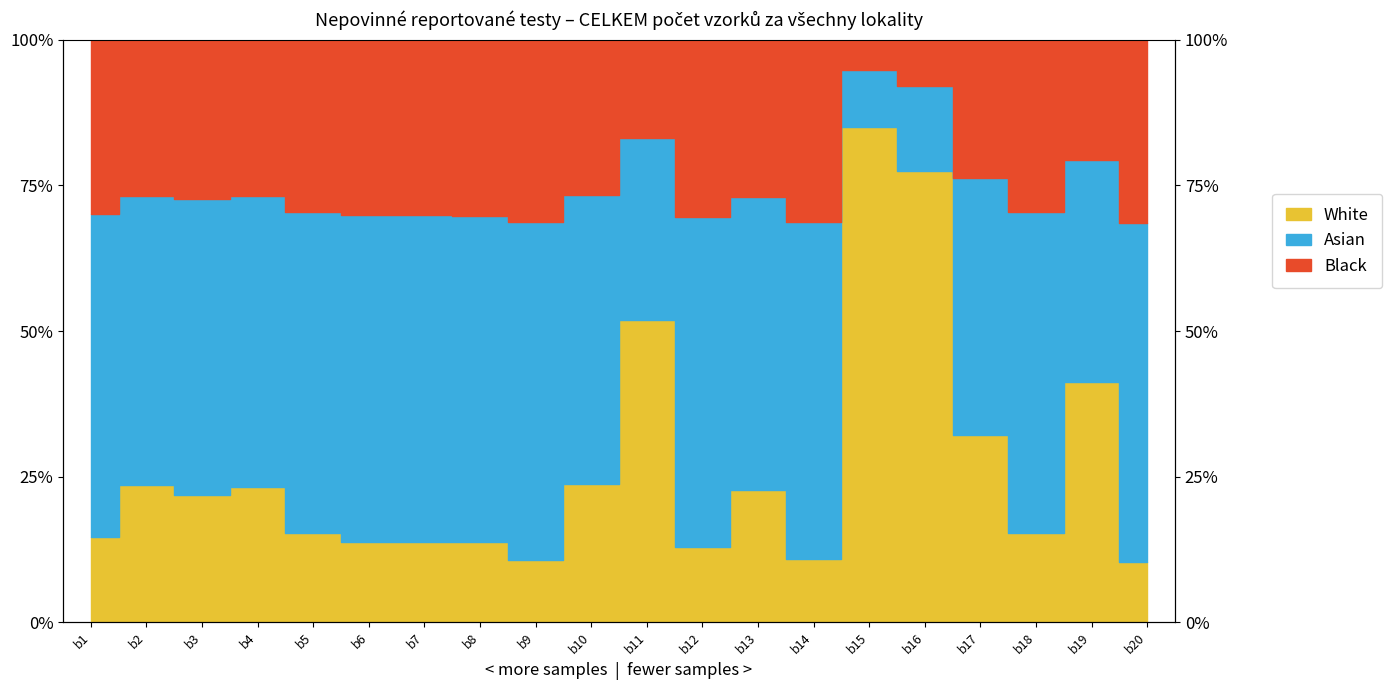

What is the value of the 9th point from the left?

10.8